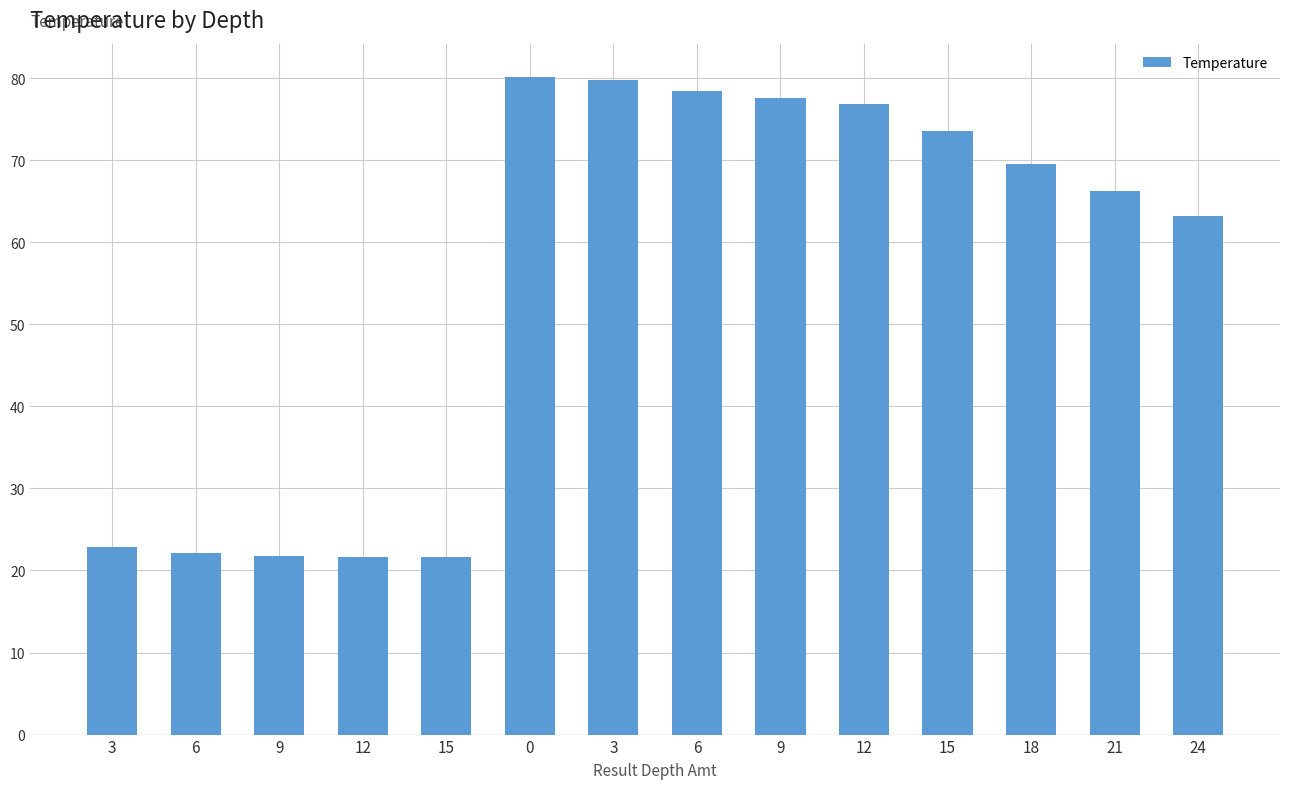

How many data points are less than 69?

7